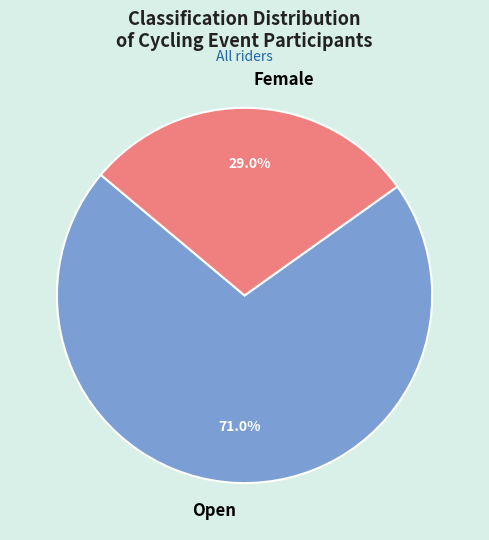

To the nearest percent, what is the difference between the largest and smallest slice percentages?

42%